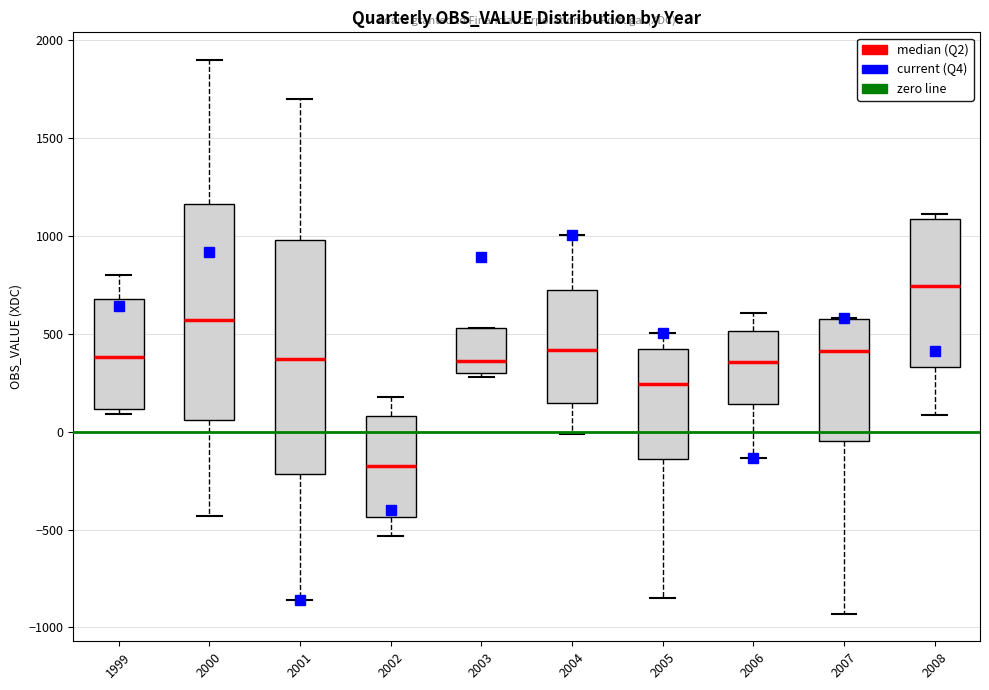

Where is the upper edge of the box at x = 2005 on the y-axis? The values are not printed on the chart, so give them approximately, as read against the axis.

400